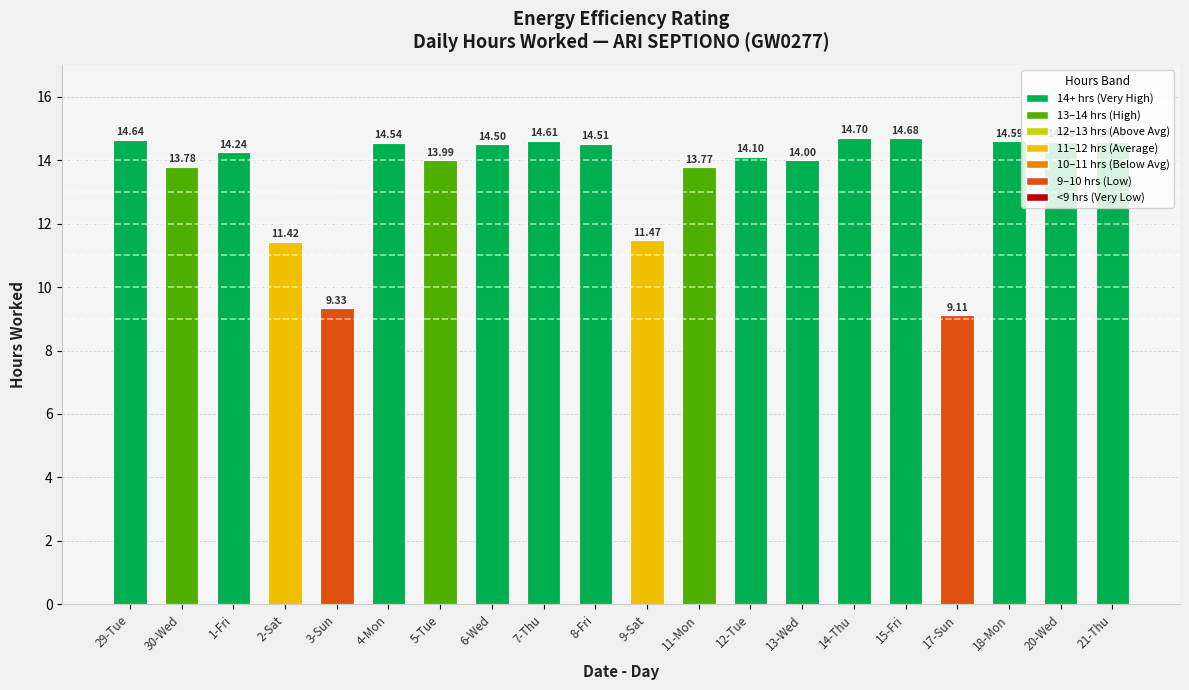

Does the chart contain stacked bars?

No